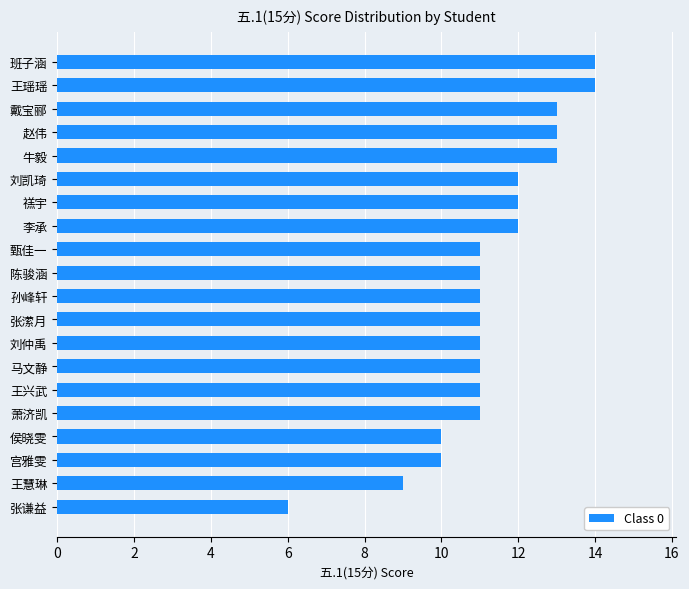

What is the change in value from 王兴武 to 李承?

+1